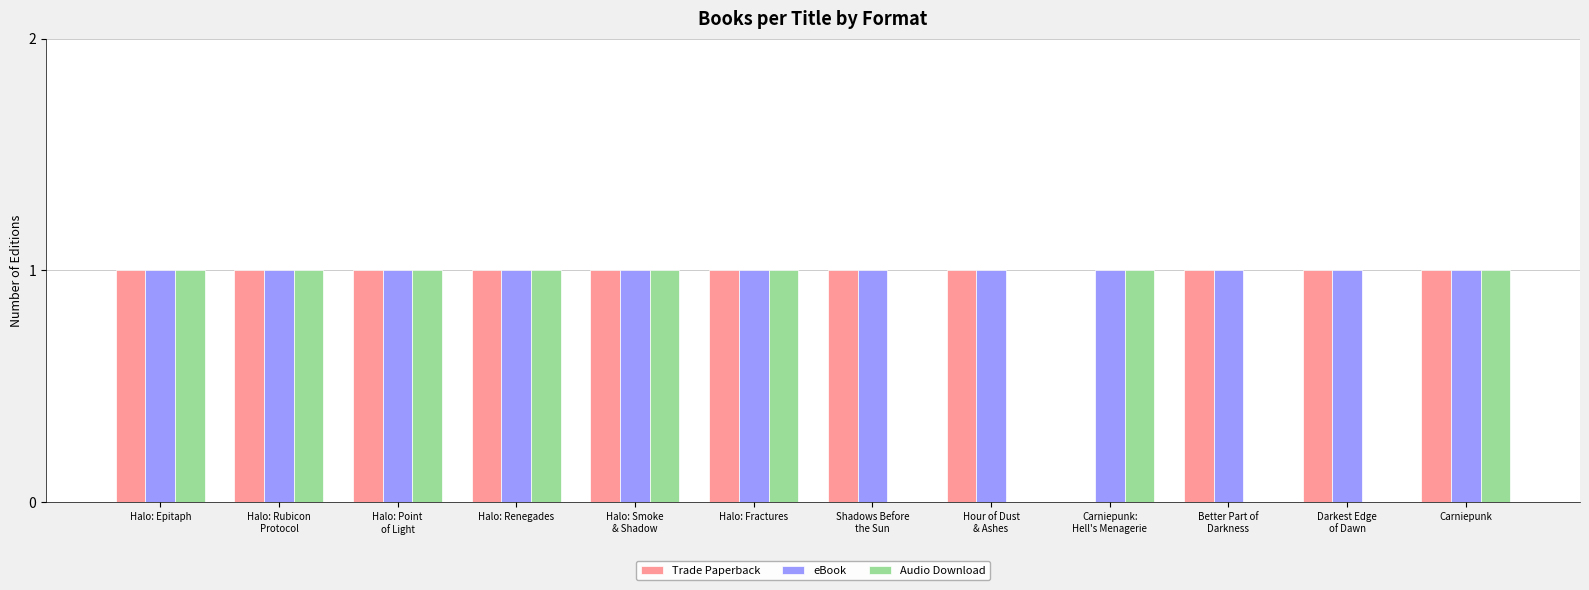

Reading left to right, list all the values displayed in this chart.

Trade Paperback: Halo: Epitaph=1	Halo: Rubicon
Protocol=1	Halo: Point
of Light=1	Halo: Renegades=1	Halo: Smoke
& Shadow=1	Halo: Fractures=1	Shadows Before
the Sun=1	Hour of Dust
& Ashes=1	Carniepunk:
Hell's Menagerie=0	Better Part of
Darkness=1	Darkest Edge
of Dawn=1	Carniepunk=1
eBook: Halo: Epitaph=1	Halo: Rubicon
Protocol=1	Halo: Point
of Light=1	Halo: Renegades=1	Halo: Smoke
& Shadow=1	Halo: Fractures=1	Shadows Before
the Sun=1	Hour of Dust
& Ashes=1	Carniepunk:
Hell's Menagerie=1	Better Part of
Darkness=1	Darkest Edge
of Dawn=1	Carniepunk=1
Audio Download: Halo: Epitaph=1	Halo: Rubicon
Protocol=1	Halo: Point
of Light=1	Halo: Renegades=1	Halo: Smoke
& Shadow=1	Halo: Fractures=1	Shadows Before
the Sun=0	Hour of Dust
& Ashes=0	Carniepunk:
Hell's Menagerie=1	Better Part of
Darkness=0	Darkest Edge
of Dawn=0	Carniepunk=1